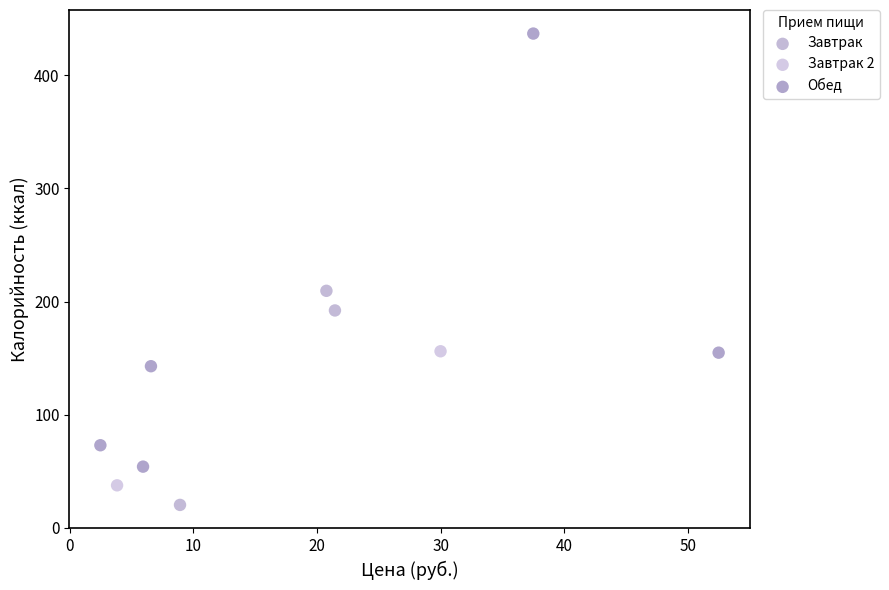

Which series has the widest spread of Y values?

Обед